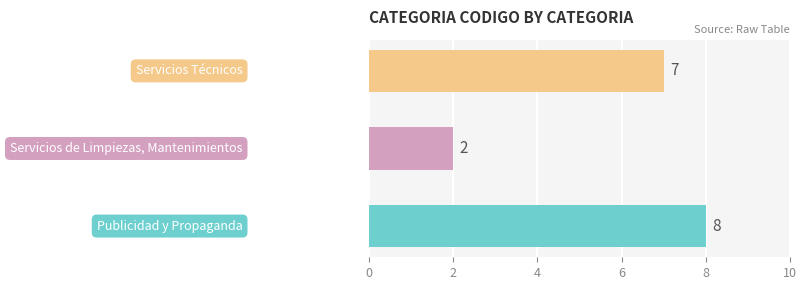

How many values are between 2 and 8?

3